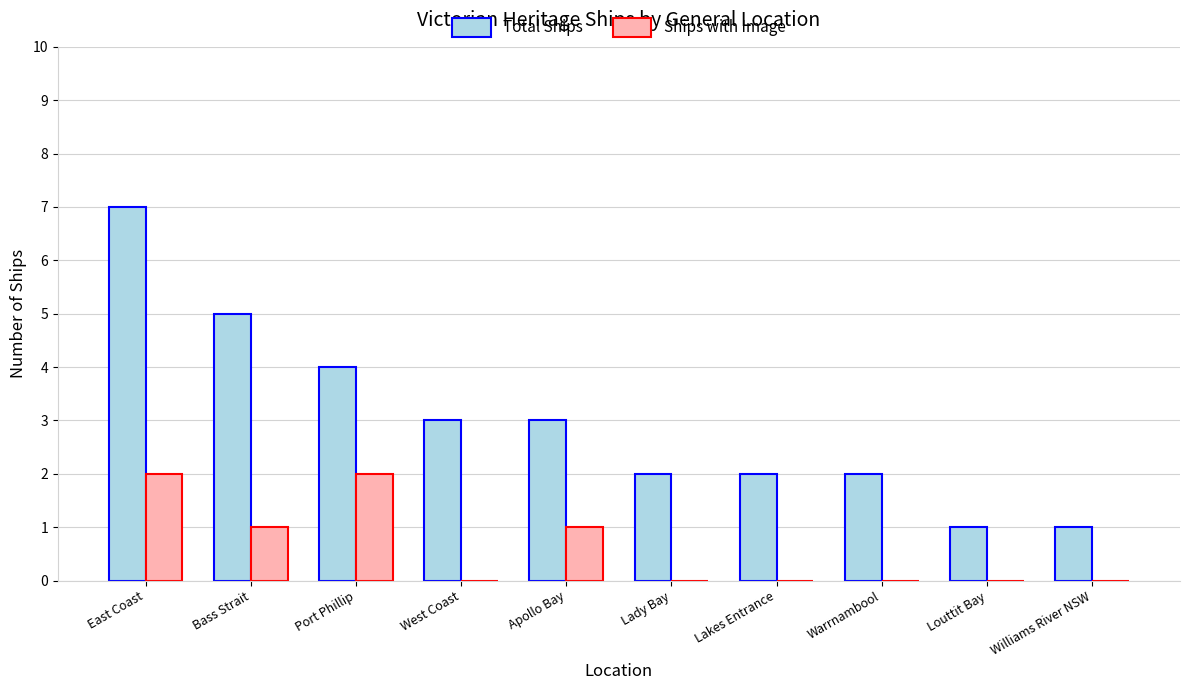

What are all the series names shown in the legend?

Total Ships, Ships with Image